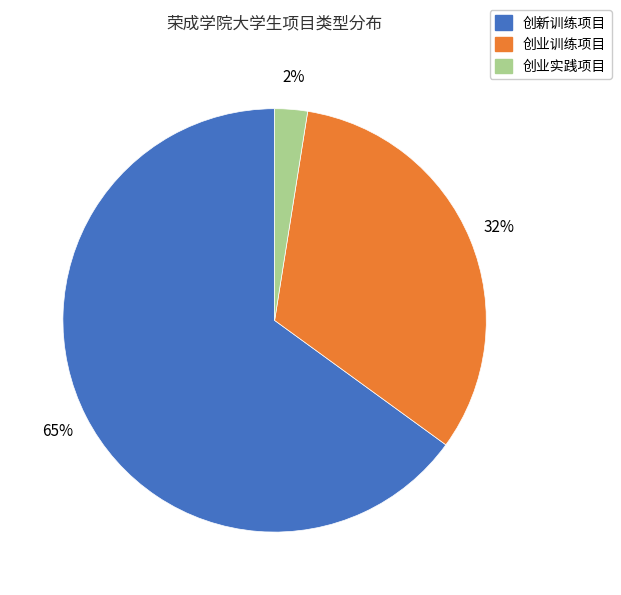

Rank the categories by value from highest to lowest.

创新训练项目, 创业训练项目, 创业实践项目